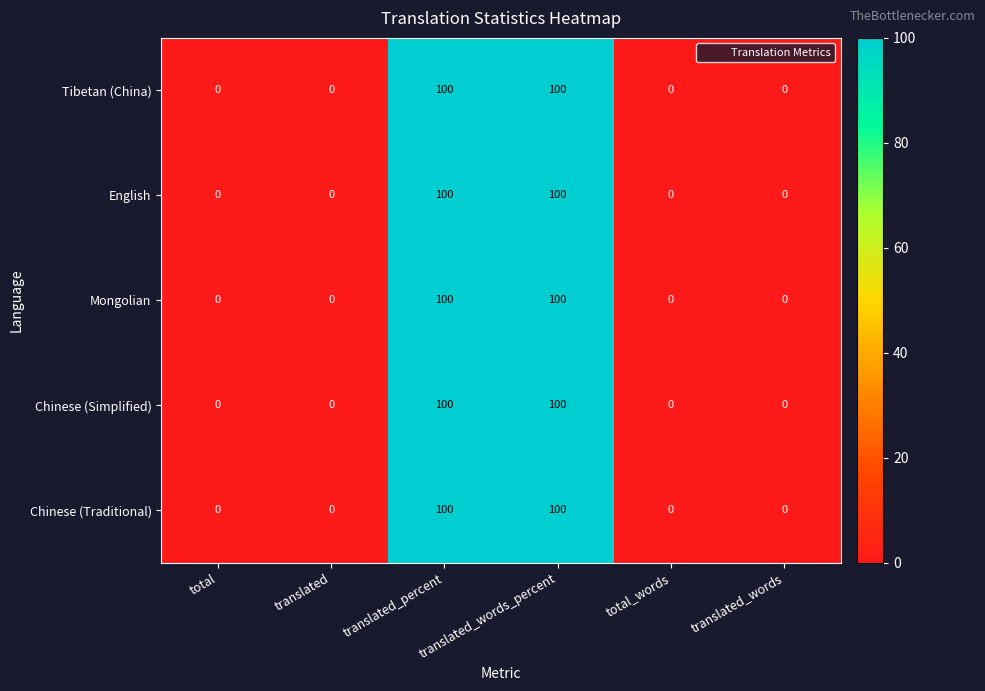

Read the Chinese (Simplified) value at translated_percent, to the nearest 10.

100